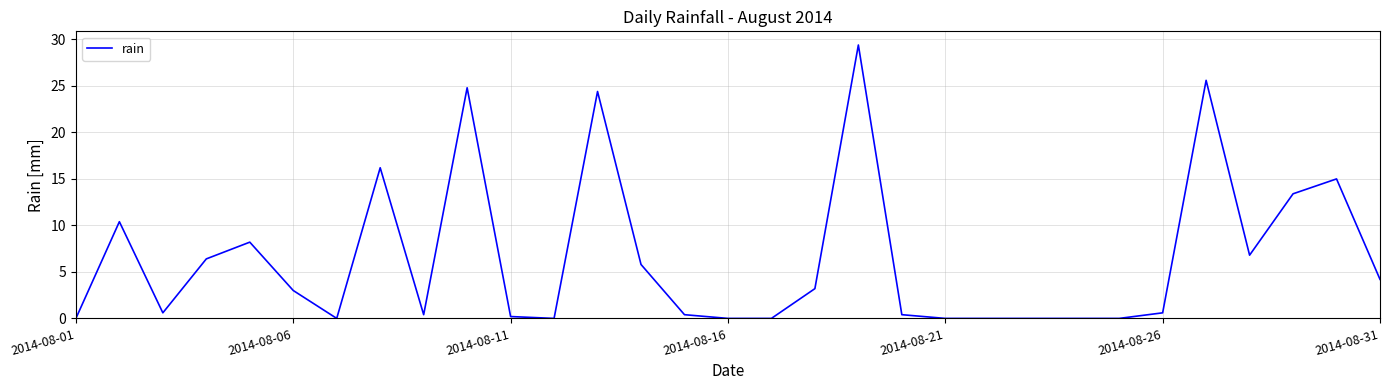

What is the difference between the maximum and minimum values?

29.4